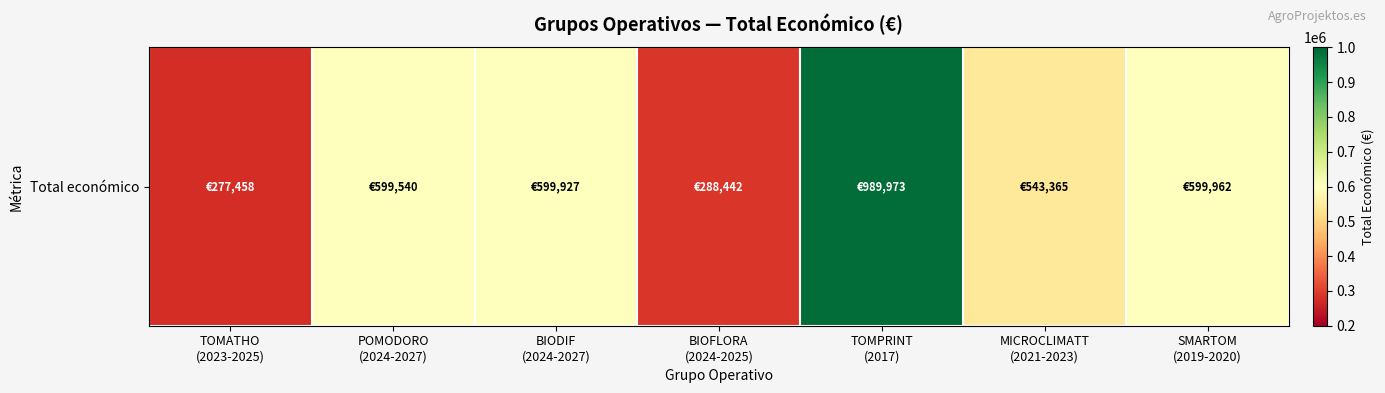

What is the difference between the maximum and second lowest values?

701531